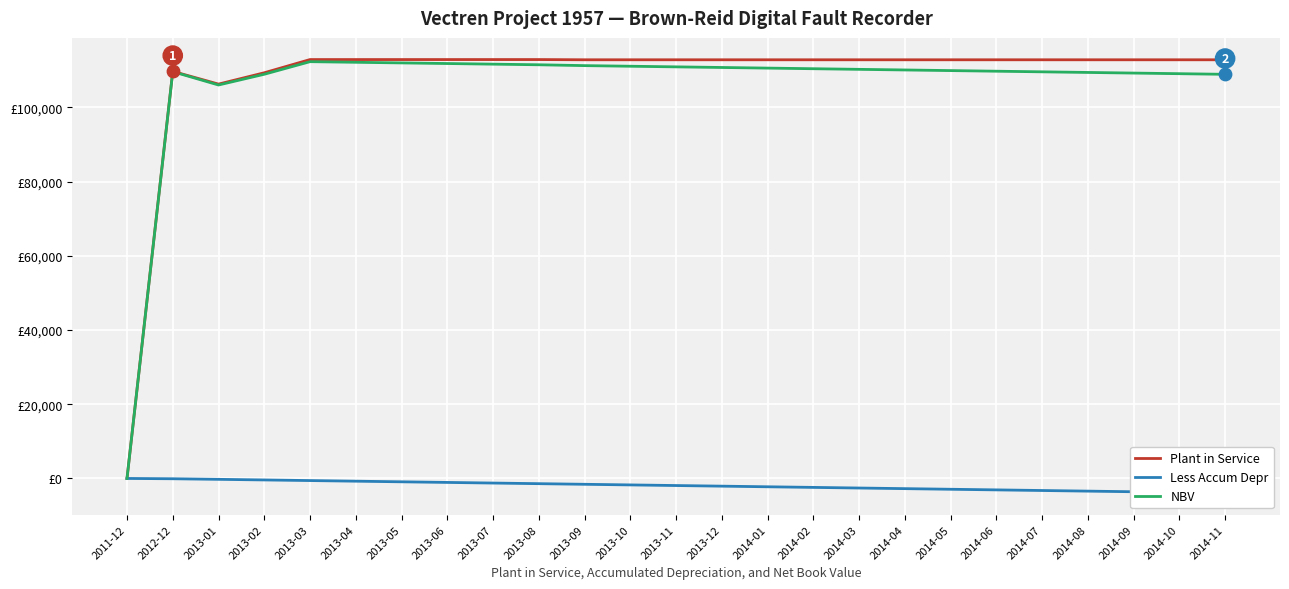

Which series reaches the minimum Y coordinate?

Less Accum Depr